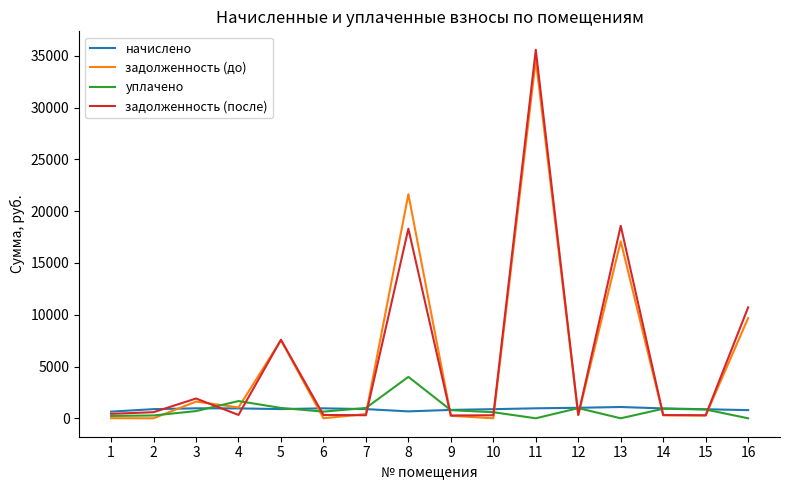

What is the total value across all series at 1?

1313.9